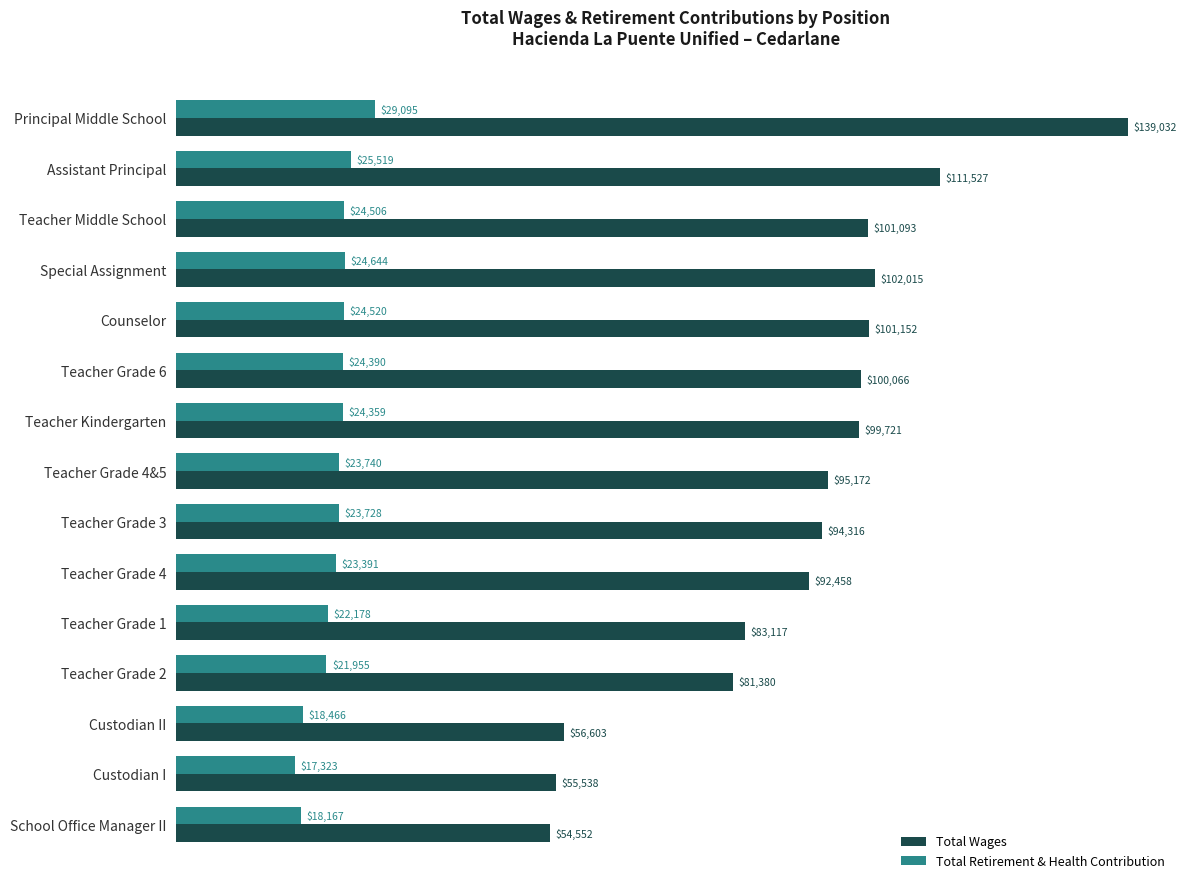

What is the maximum value for Total Retirement & Health Contribution?

29095